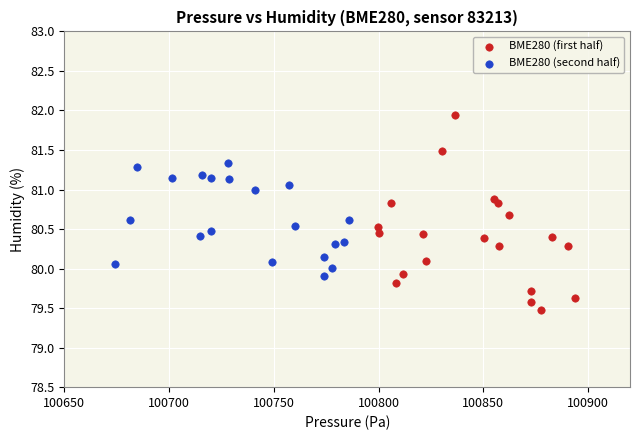

Which series has the widest spread of Y values?

BME280 (first half)